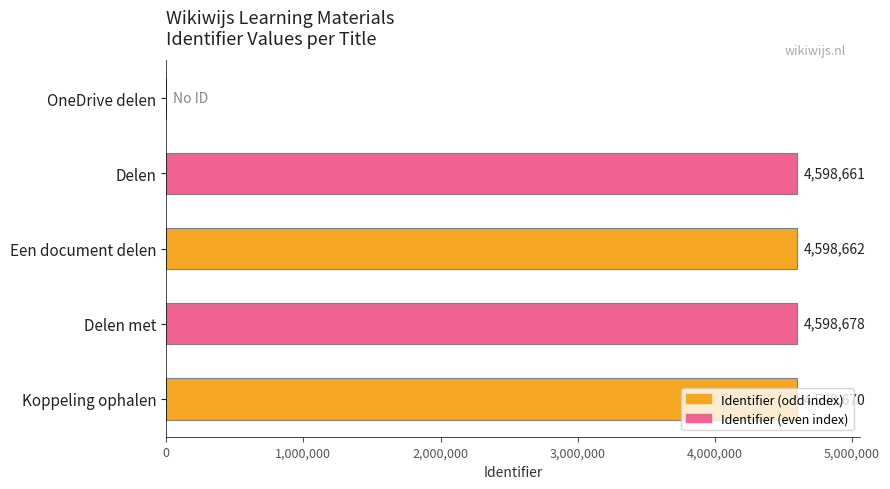

What is the change in value from Delen met to Koppeling ophalen?

-8